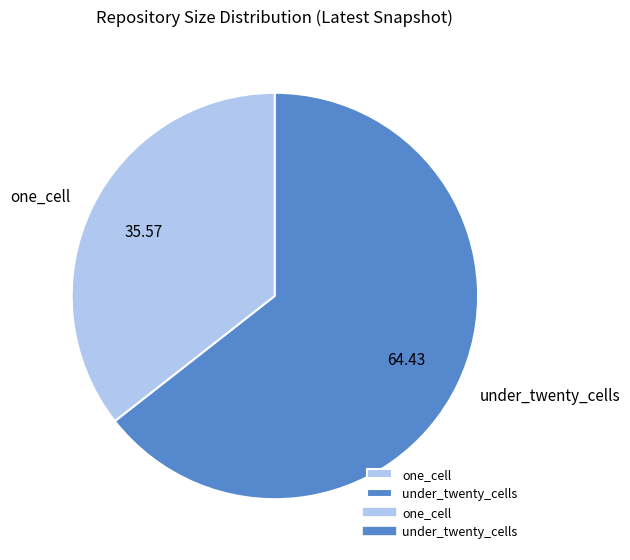

What is the smallest slice in the pie chart?

one_cell